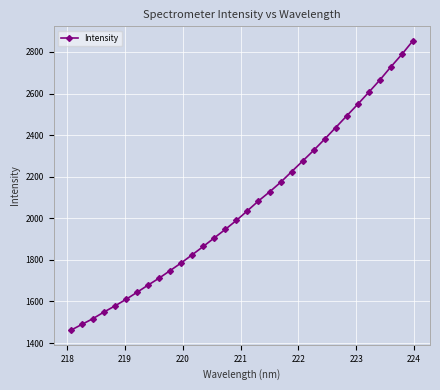

What is the smallest value displayed?

1461.3